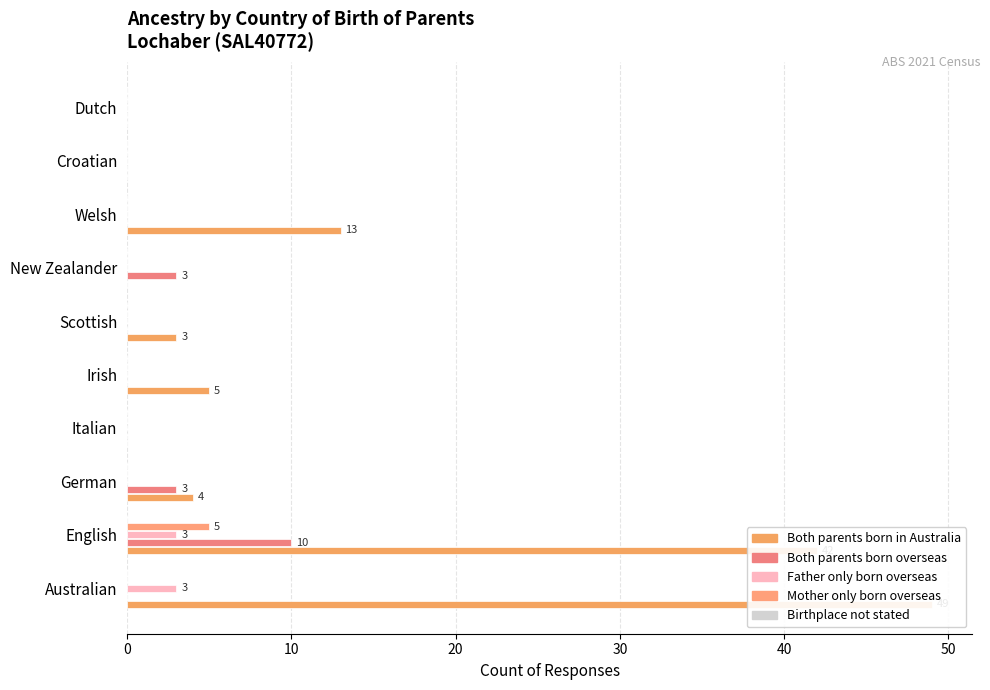

Which has a higher value, Irish or Dutch?

Irish